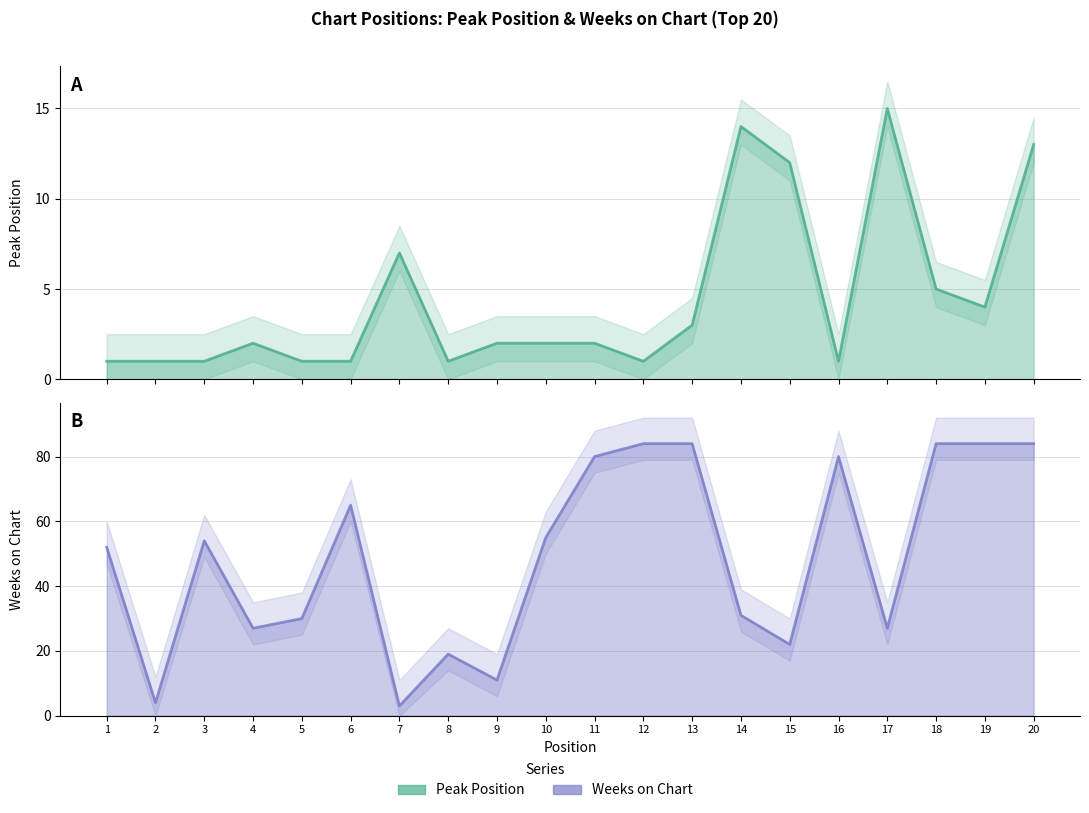

Count the number of data series in this chart.

2